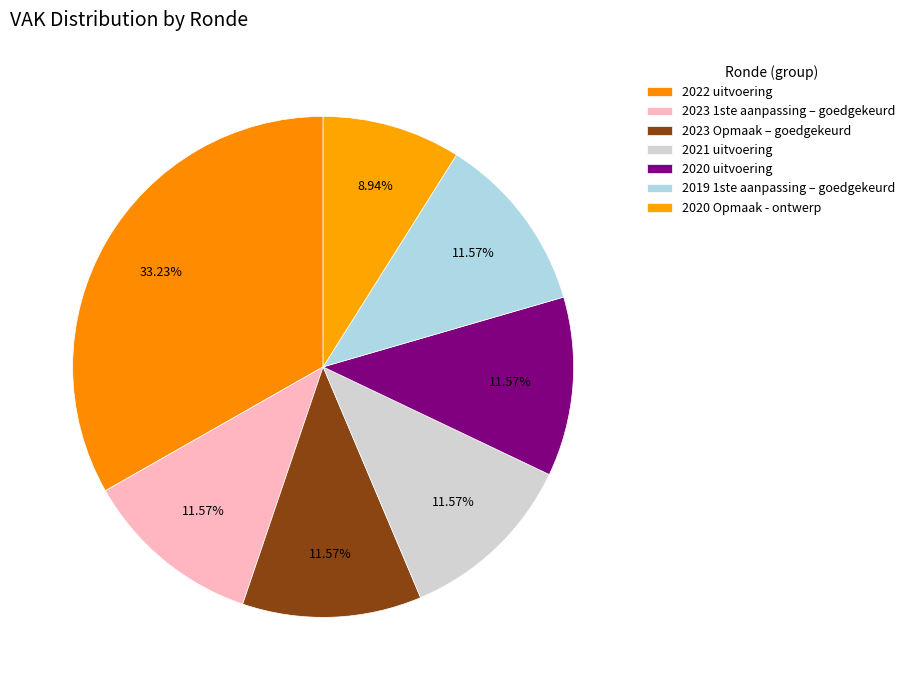

What portion of the pie excludes 2023 1ste aanpassing – goedgekeurd?

88.4%